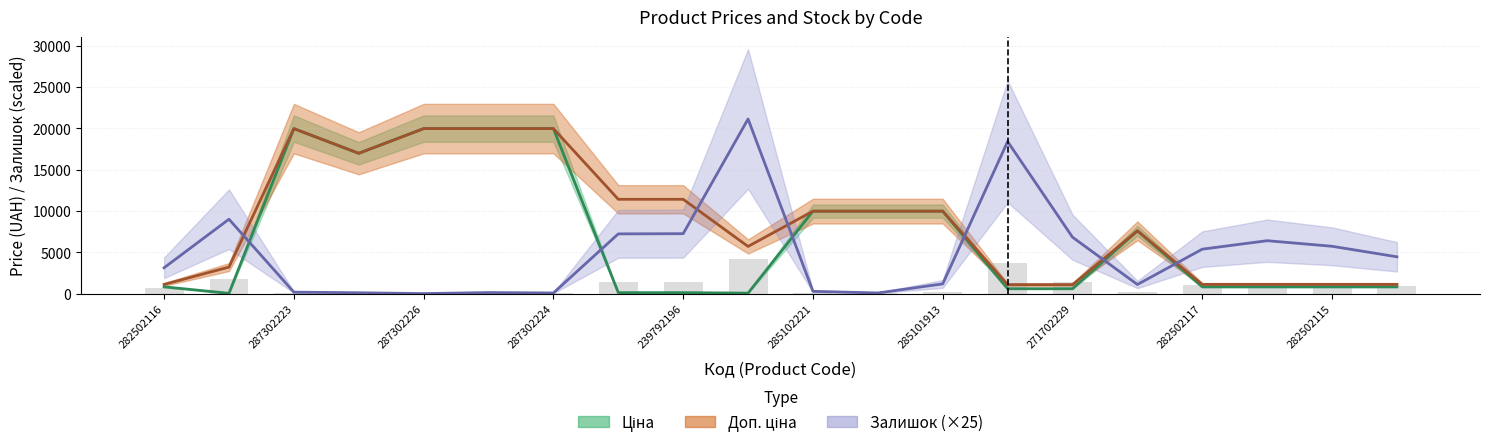

The value of Ціна at 287302224 is 4440.9. True or false?

False